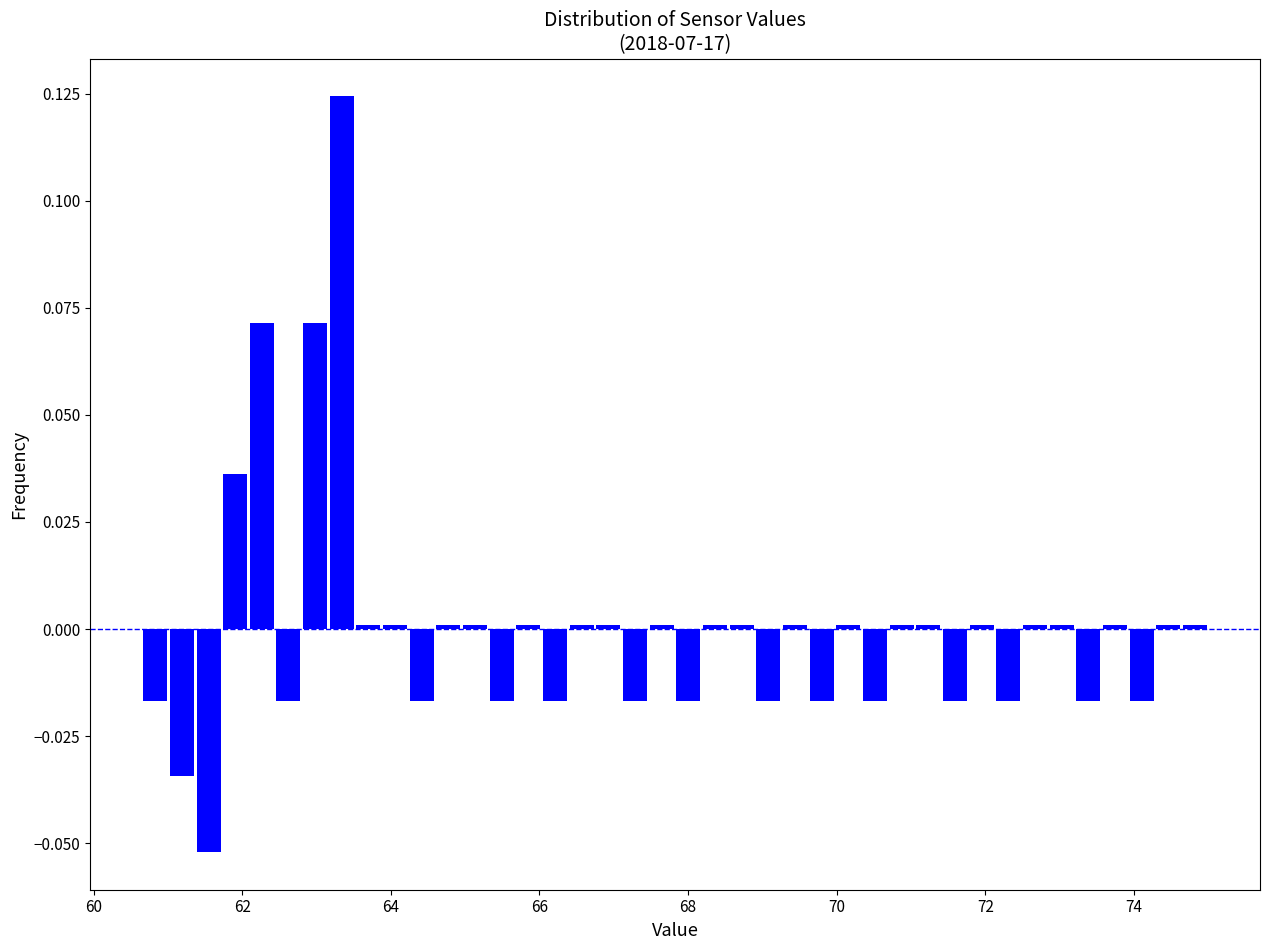

Read against the x-axis, roughly where is the centre of the tallest bar?

63.4